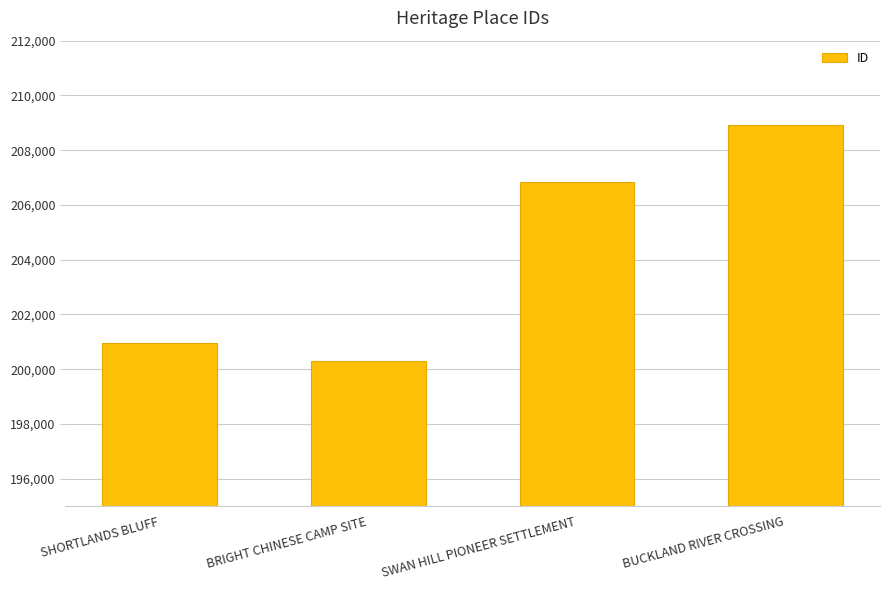

Reading right to left, list all the values displayed in this chart.

BUCKLAND RIVER CROSSING=208911	SWAN HILL PIONEER SETTLEMENT=206822	BRIGHT CHINESE CAMP SITE=200291	SHORTLANDS BLUFF=200972